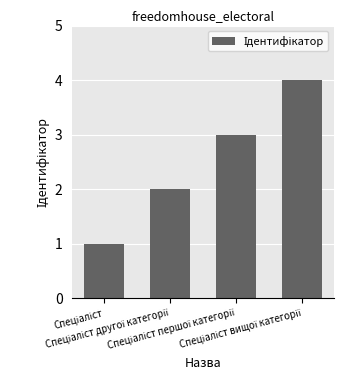

What is the maximum value shown in the chart?

4